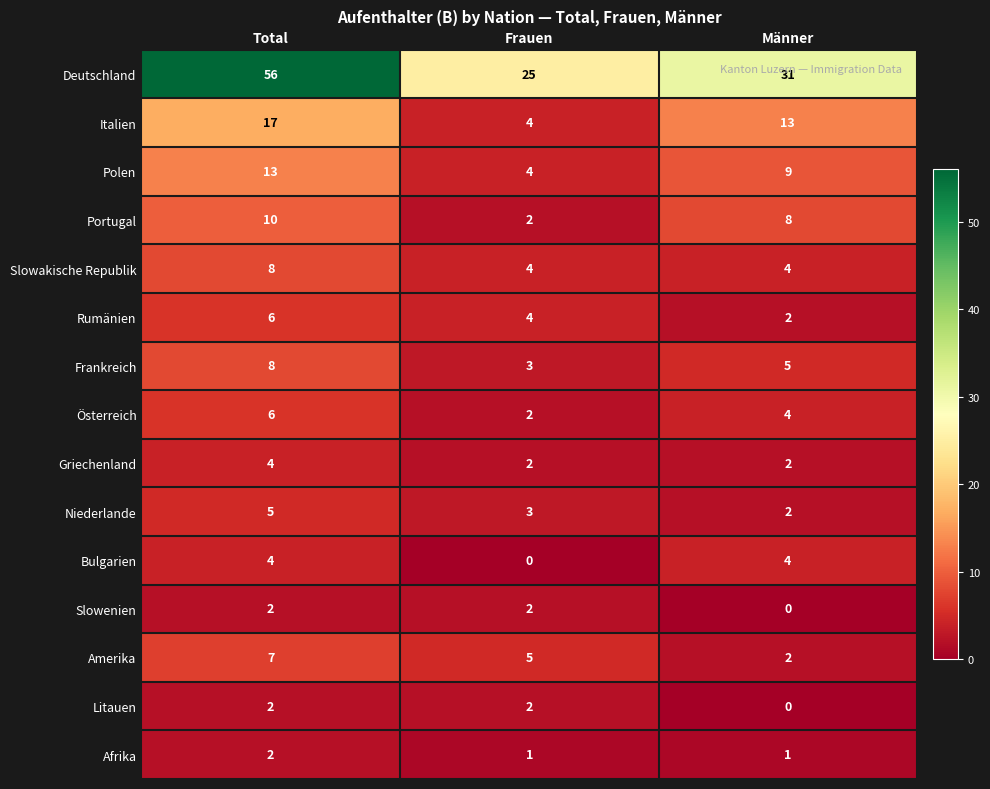

The Polen series shows 17 at Total. True or false?

False